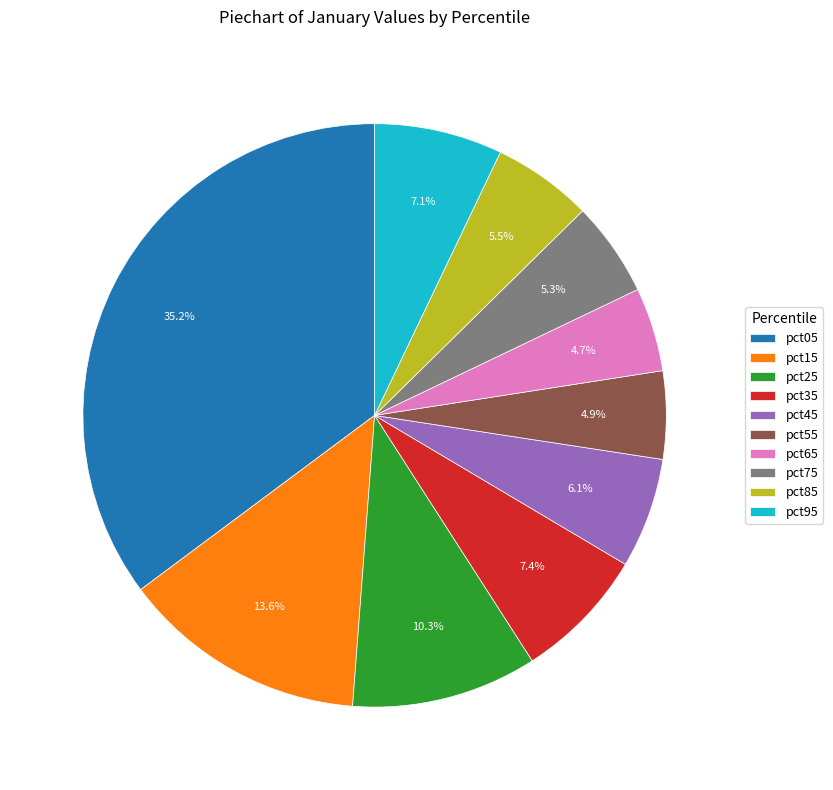

To the nearest percent, what percentage of the pie is pct95?

7%